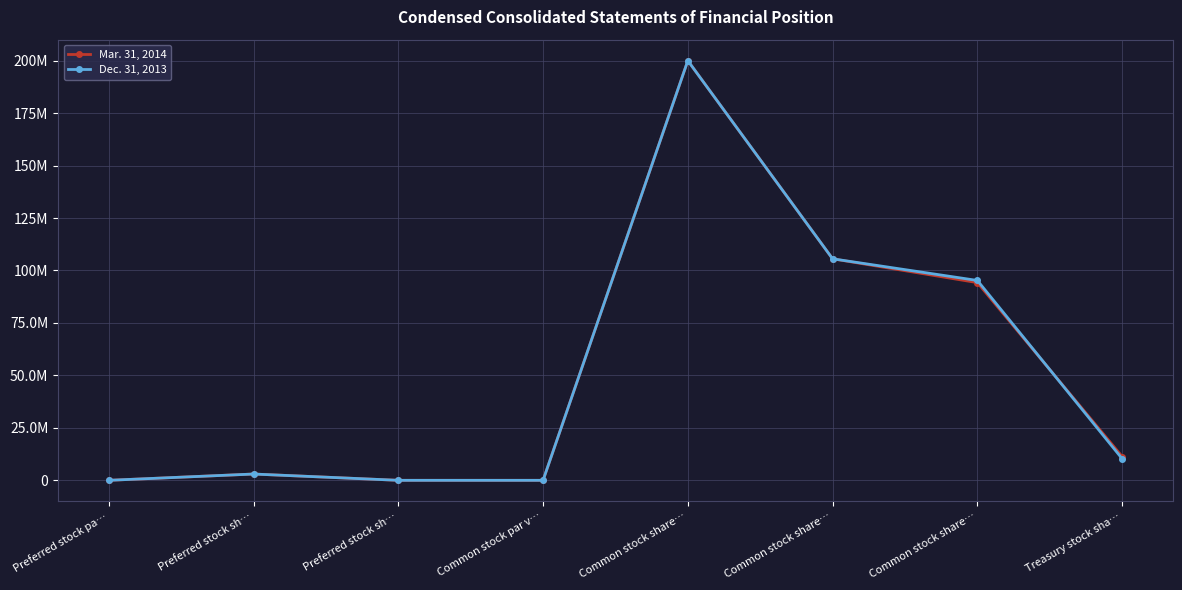

In Mar. 31, 2014, how many points are higher than both neighbors (excluding endpoints)?

2